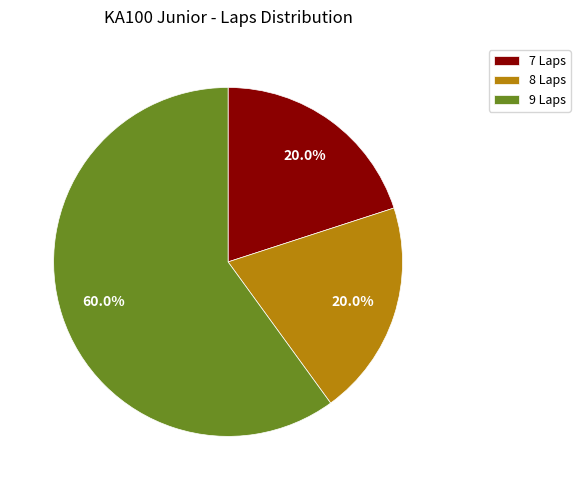

What is the largest slice in the pie chart?

9 Laps